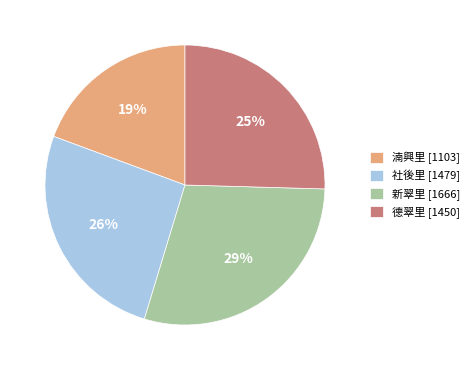

Is the sum of 社後里 [1479] and 湳興里 [1103] greater than half?

No